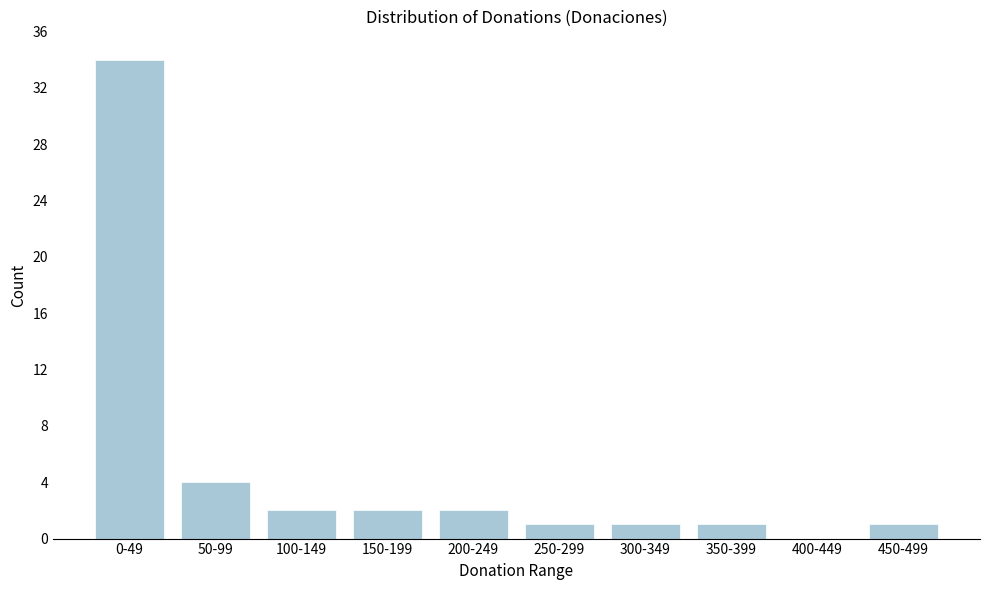

Reading right to left, extract all data points from this chart.

450-499=1	400-449=0	350-399=1	300-349=1	250-299=1	200-249=2	150-199=2	100-149=2	50-99=4	0-49=34